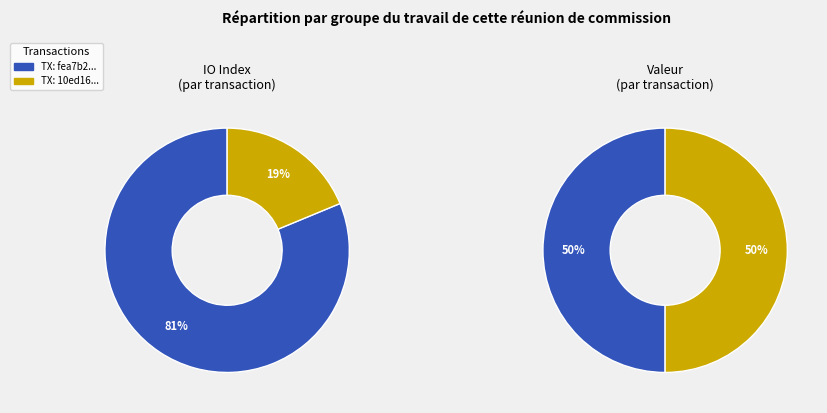

Does any single category account for the majority?

Yes